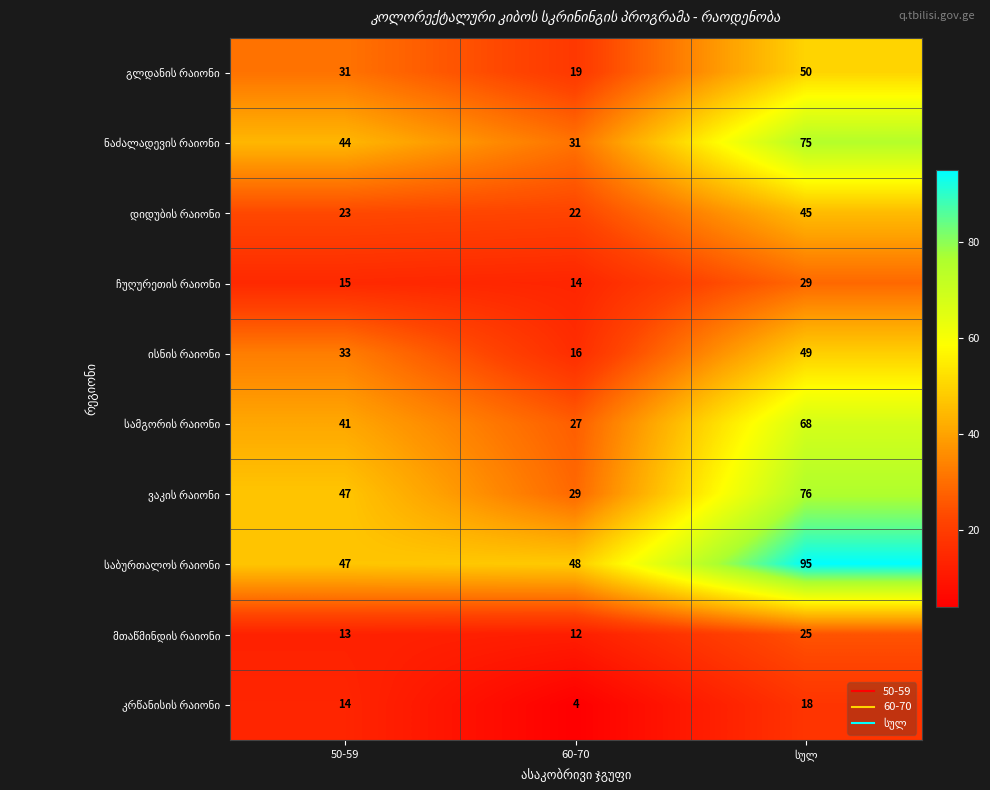

What is the spread (max minus min) of values at 60-70?

44